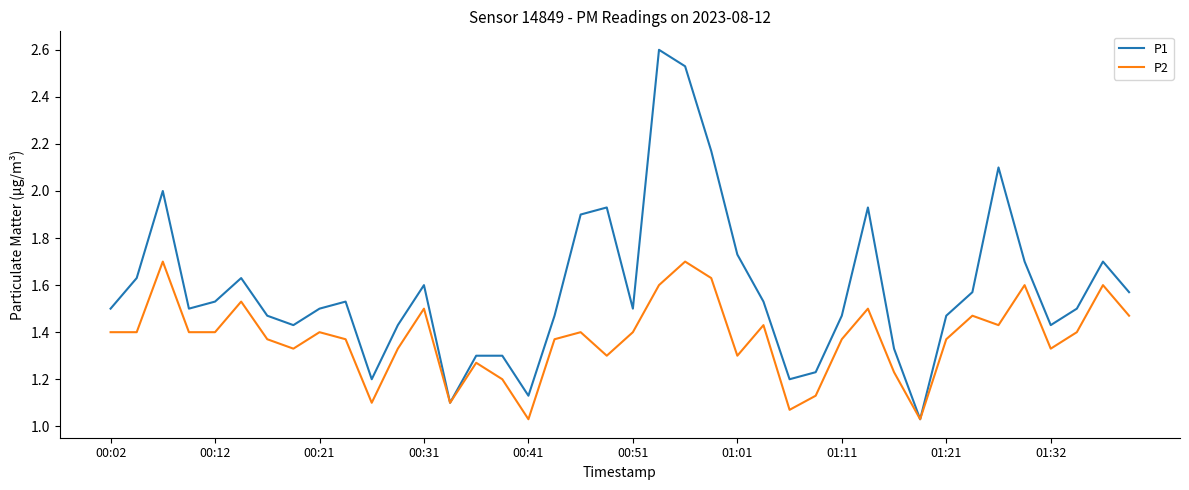

Which series has the largest range (max minus min)?

P1